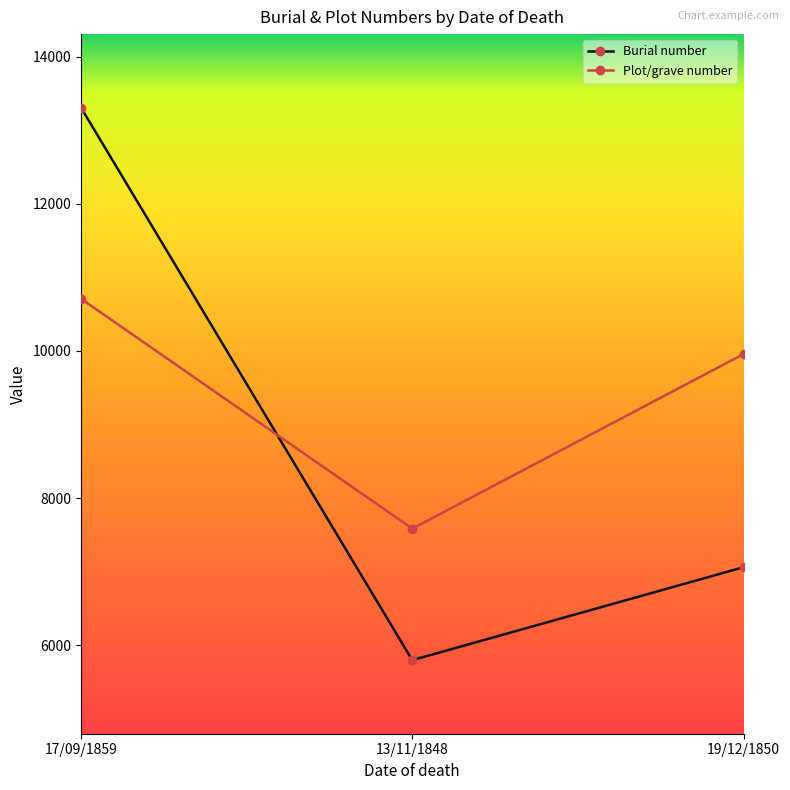

How many data points in Plot/grave number are less than 9957?

1